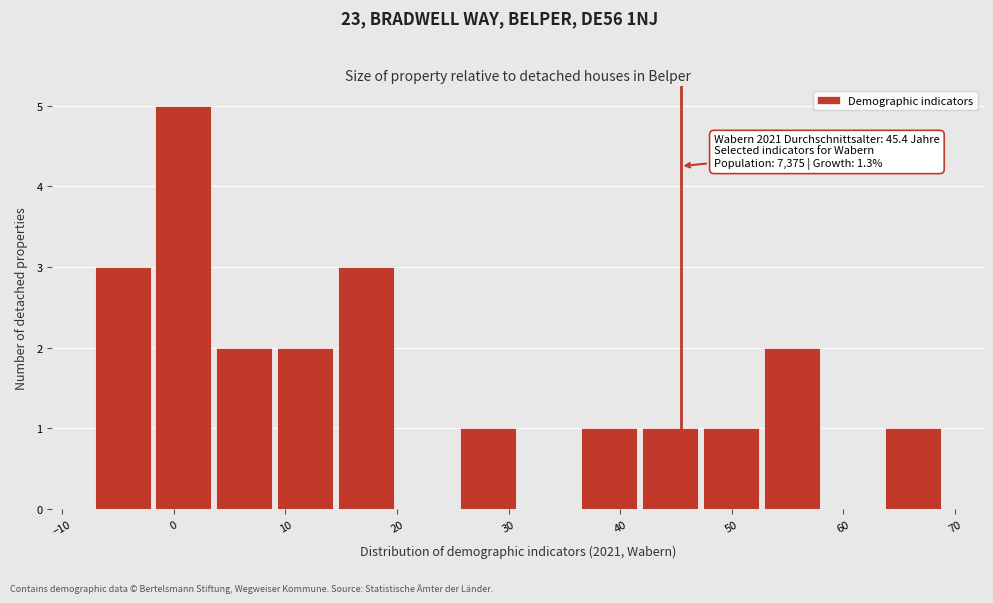

Which range on the x-axis has the tallest bar?

-2 to 4